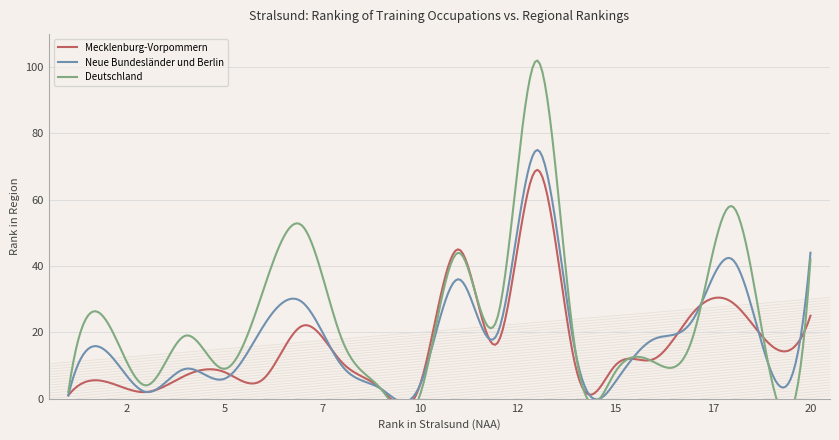

Does the chart display data point markers on the line(s)?

No